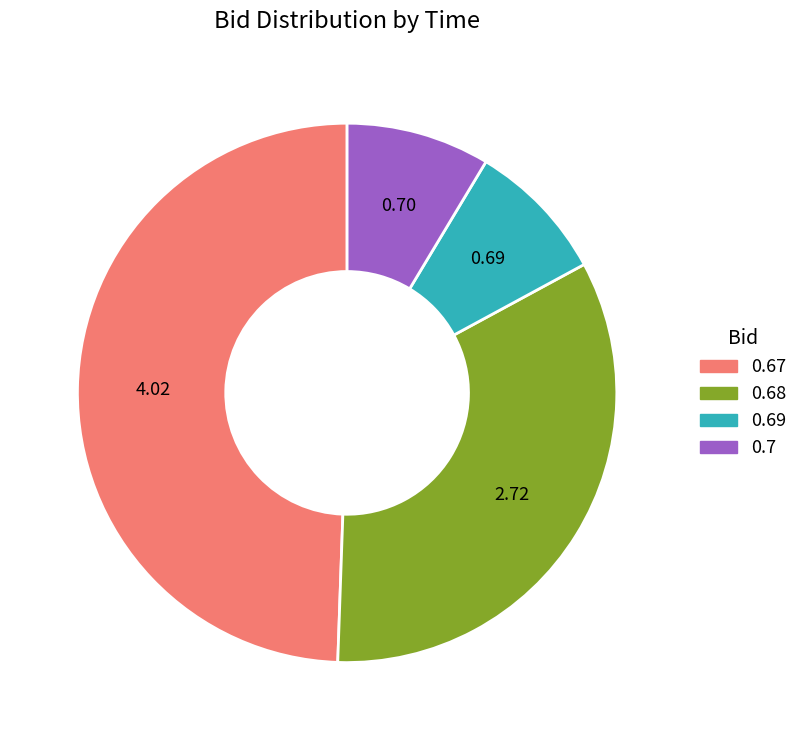

Is there any slice that represents more than half of the pie?

No